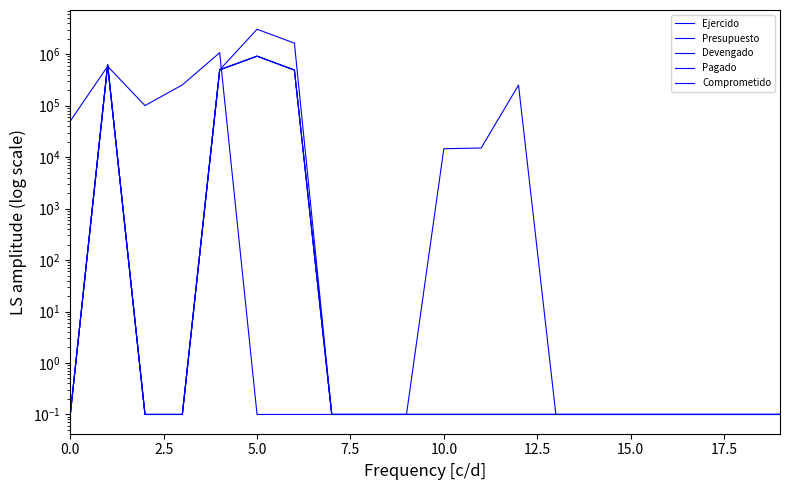

Reading right to left, transcribe all the data shown in this chart.

Ejercido: 0.1	0.1	0.1	0.1	0.1	0.1	0.1	0.1	0.1	0.1	0.1	0.1	0.1	490487.1	911886.9	495282.9	0.1	0.1	618258.7	0.1
Presupuesto: 0.1	0.1	0.1	0.1	0.1	0.1	0.1	0.1	0.1	0.1	0.1	0.1	0.1	0.1	0.1	1065734.4	252339.9	100000.0	580000.0	50000.0
Devengado: 0.1	0.1	0.1	0.1	0.1	0.1	0.1	0.1	0.1	0.1	0.1	0.1	0.1	490487.1	911886.9	495282.9	0.1	0.1	618258.7	0.1
Pagado: 0.1	0.1	0.1	0.1	0.1	0.1	0.1	0.1	0.1	0.1	0.1	0.1	0.1	490487.1	911886.9	495282.9	0.1	0.1	618258.7	0.1
Comprometido: 0.1	0.1	0.1	0.1	0.1	0.1	0.1	250000.0	15000.0	14520.0	0.1	0.1	0.1	1634957.1	3039622.9	495282.9	0.1	0.1	618258.7	0.1